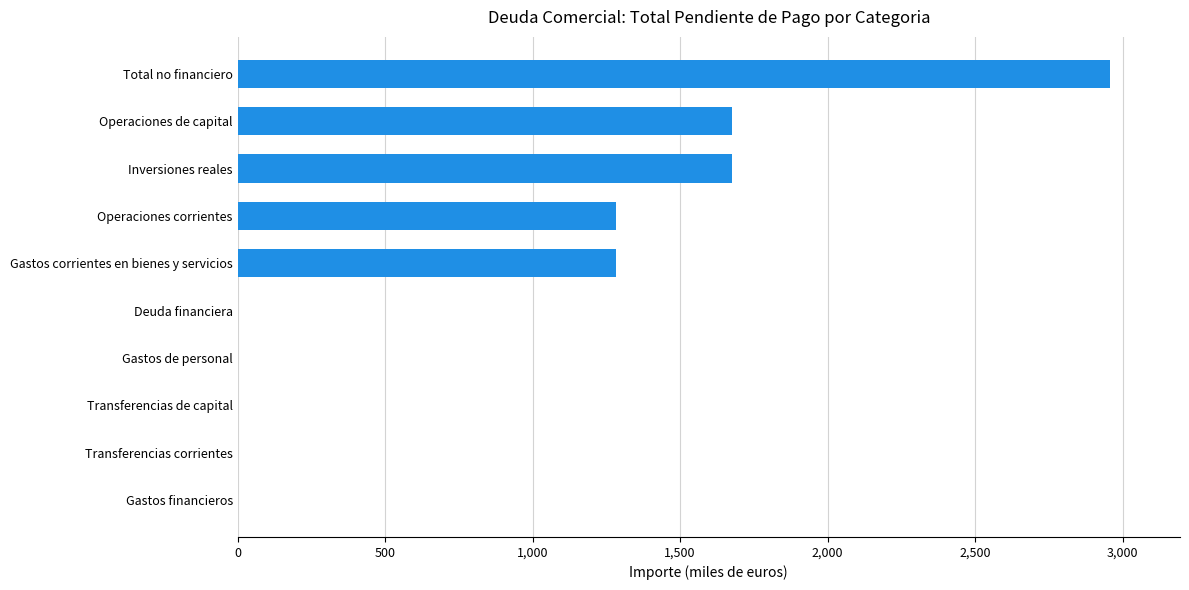

What is the change in value from Gastos financieros to Gastos corrientes en bienes y servicios?

+1282.5